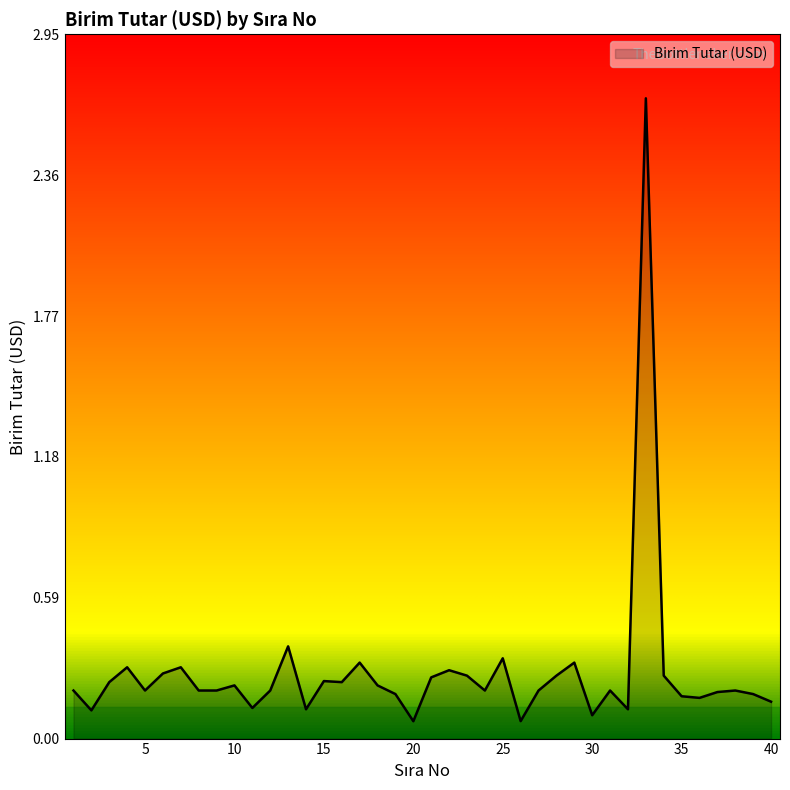

Count the number of data series in this chart.

1